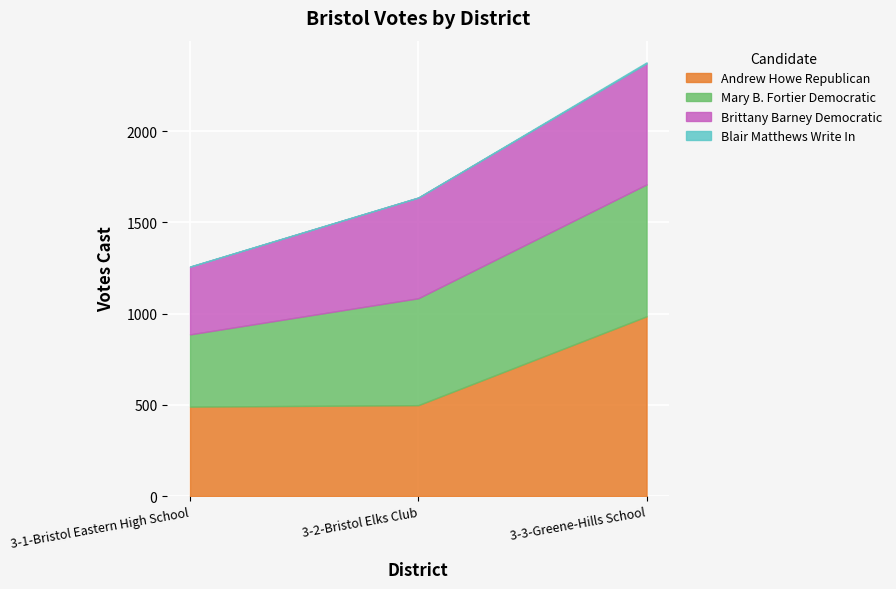

Is it true that Andrew Howe Republican equals 766 at 3-2-Bristol Elks Club?

False